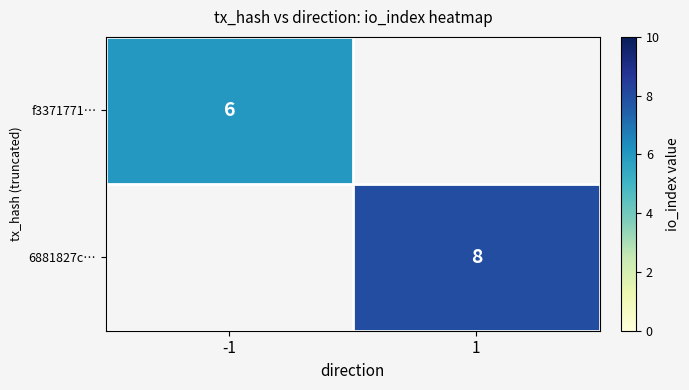

The value of f3371771… at -1 is 3. True or false?

False